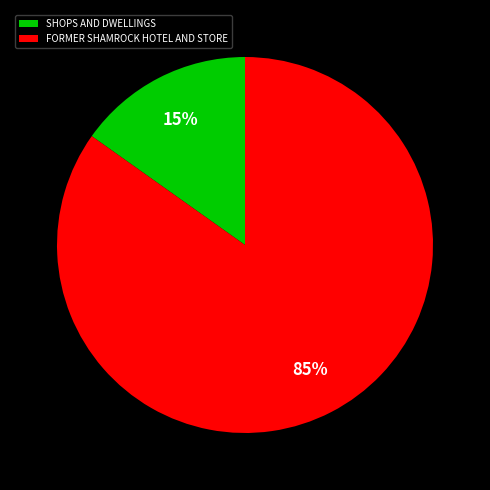

Between FORMER SHAMROCK HOTEL AND STORE and SHOPS AND DWELLINGS, which is larger?

FORMER SHAMROCK HOTEL AND STORE